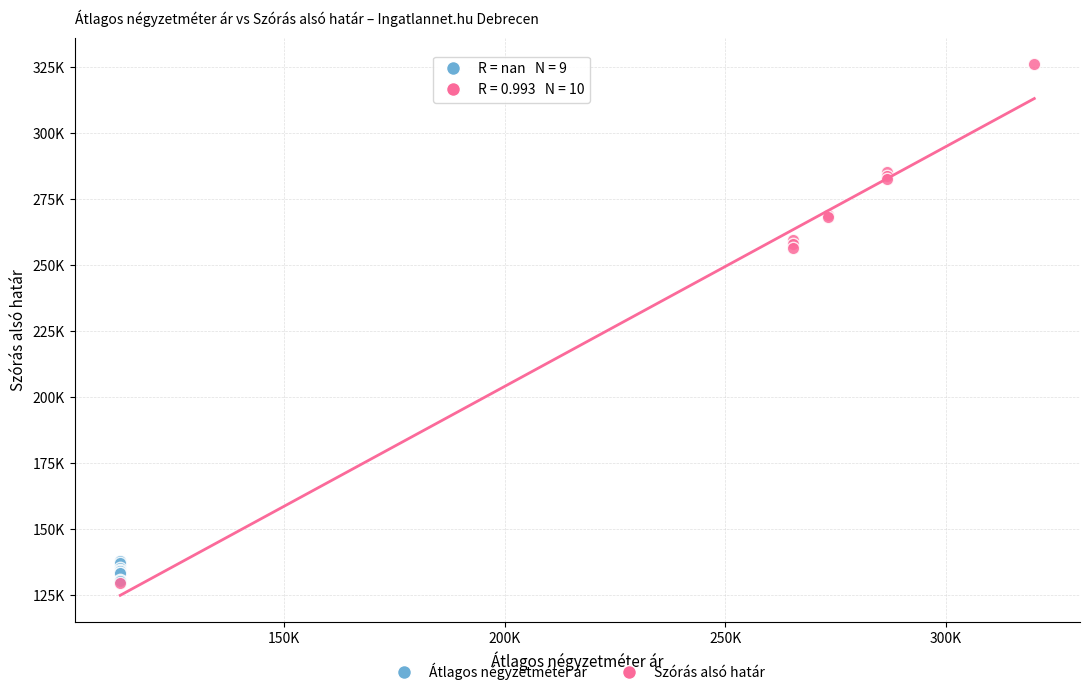

What are all the series names shown in the legend?

Átlagos négyzetméter ár, Szórás alsó határ